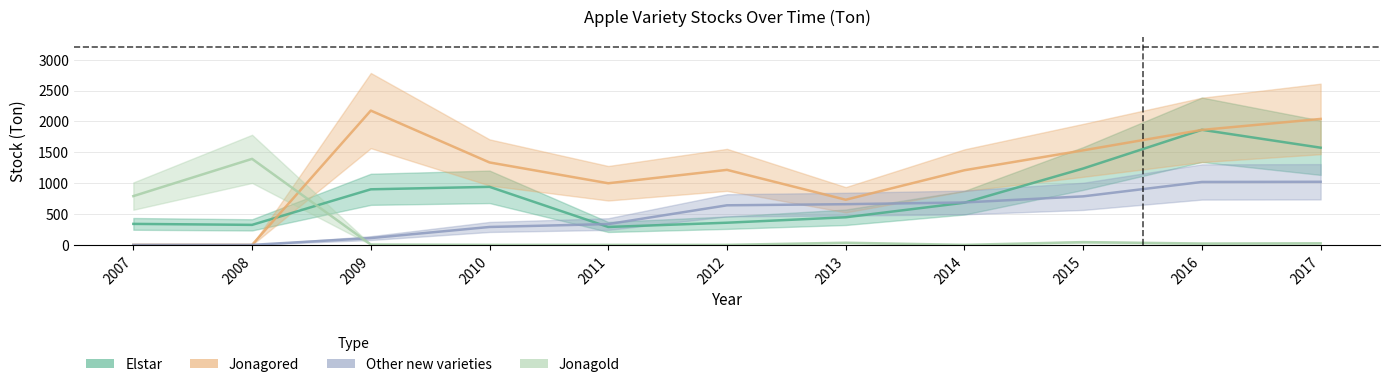

Rank the categories by Jonagold value from highest to lowest.

2008, 2007, 2015, 2013, 2017, 2016, 2009, 2010, 2011, 2012, 2014